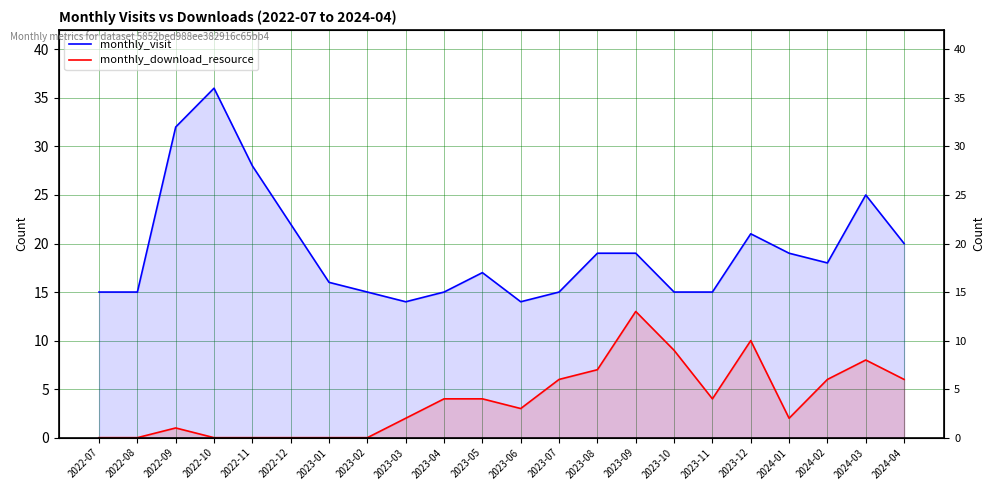

What is the average value of the monthly_visit series?

19